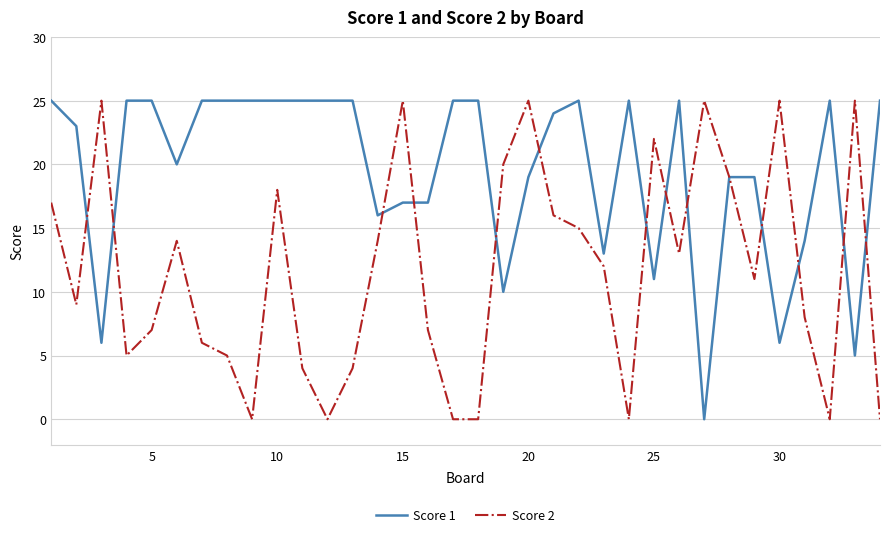

What is the greatest value displayed?

25